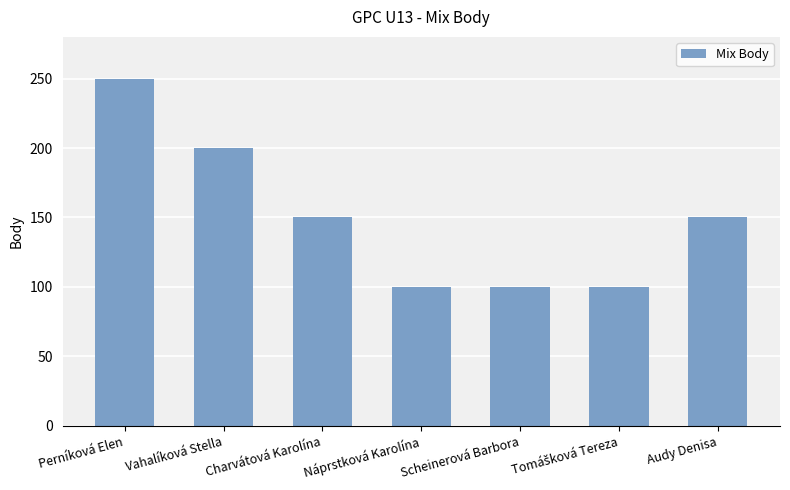

What is the minimum value shown in the chart?

100